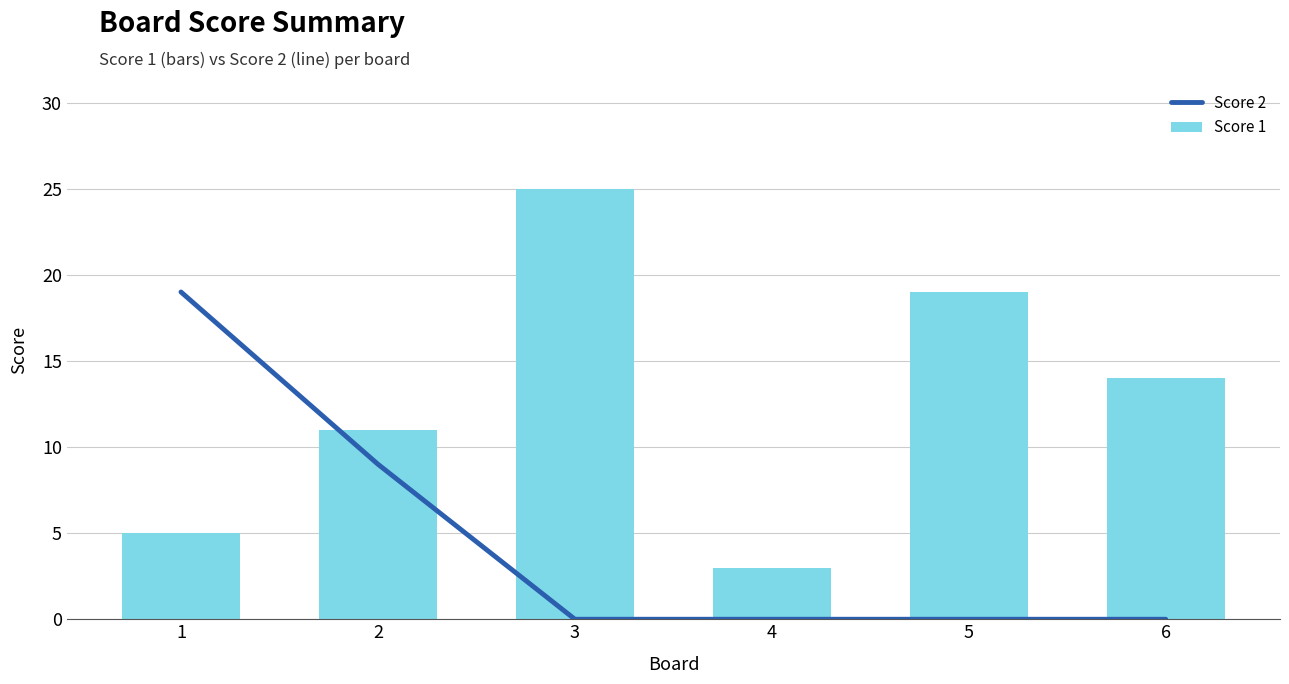

Is it true that Score 1 equals 14 at 6?

True